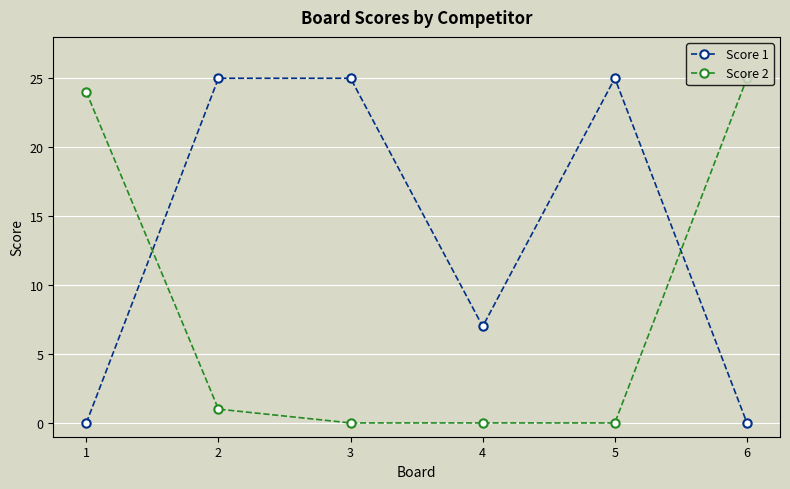

True or false: Score 2 has a value of -10 at 4.

False